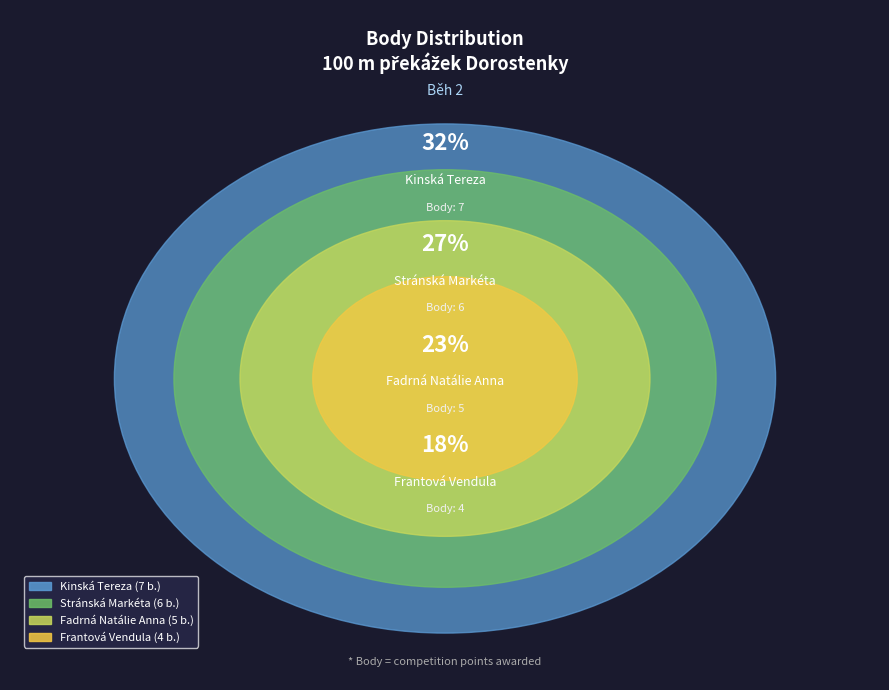

Which slice is the largest?

Kinská Tereza